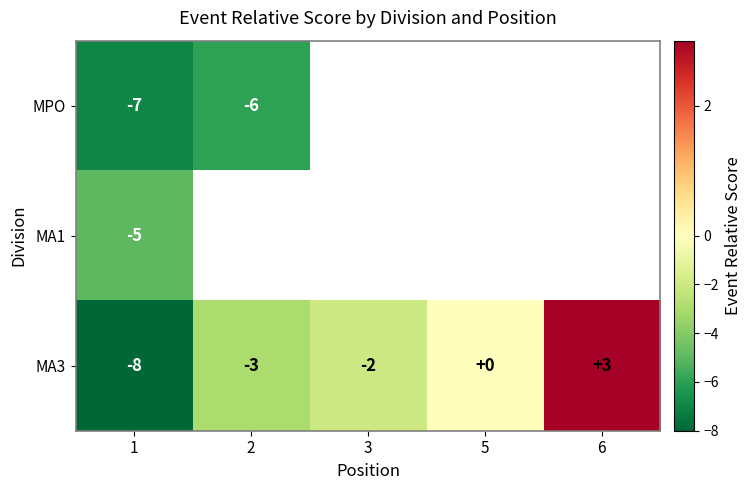

The value of MA3 at 6 is 2. True or false?

False